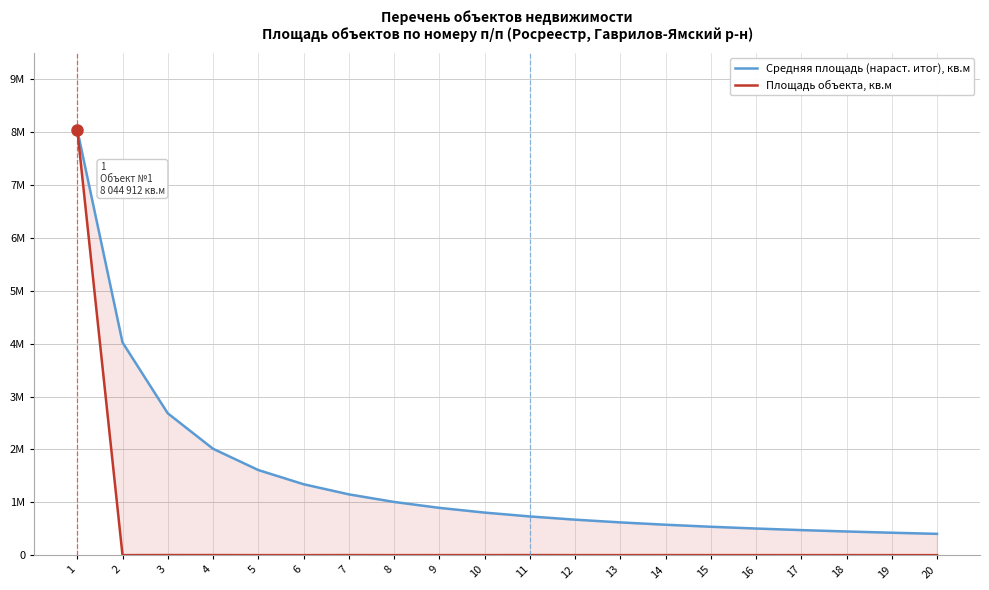

How many distinct data groups are displayed?

2